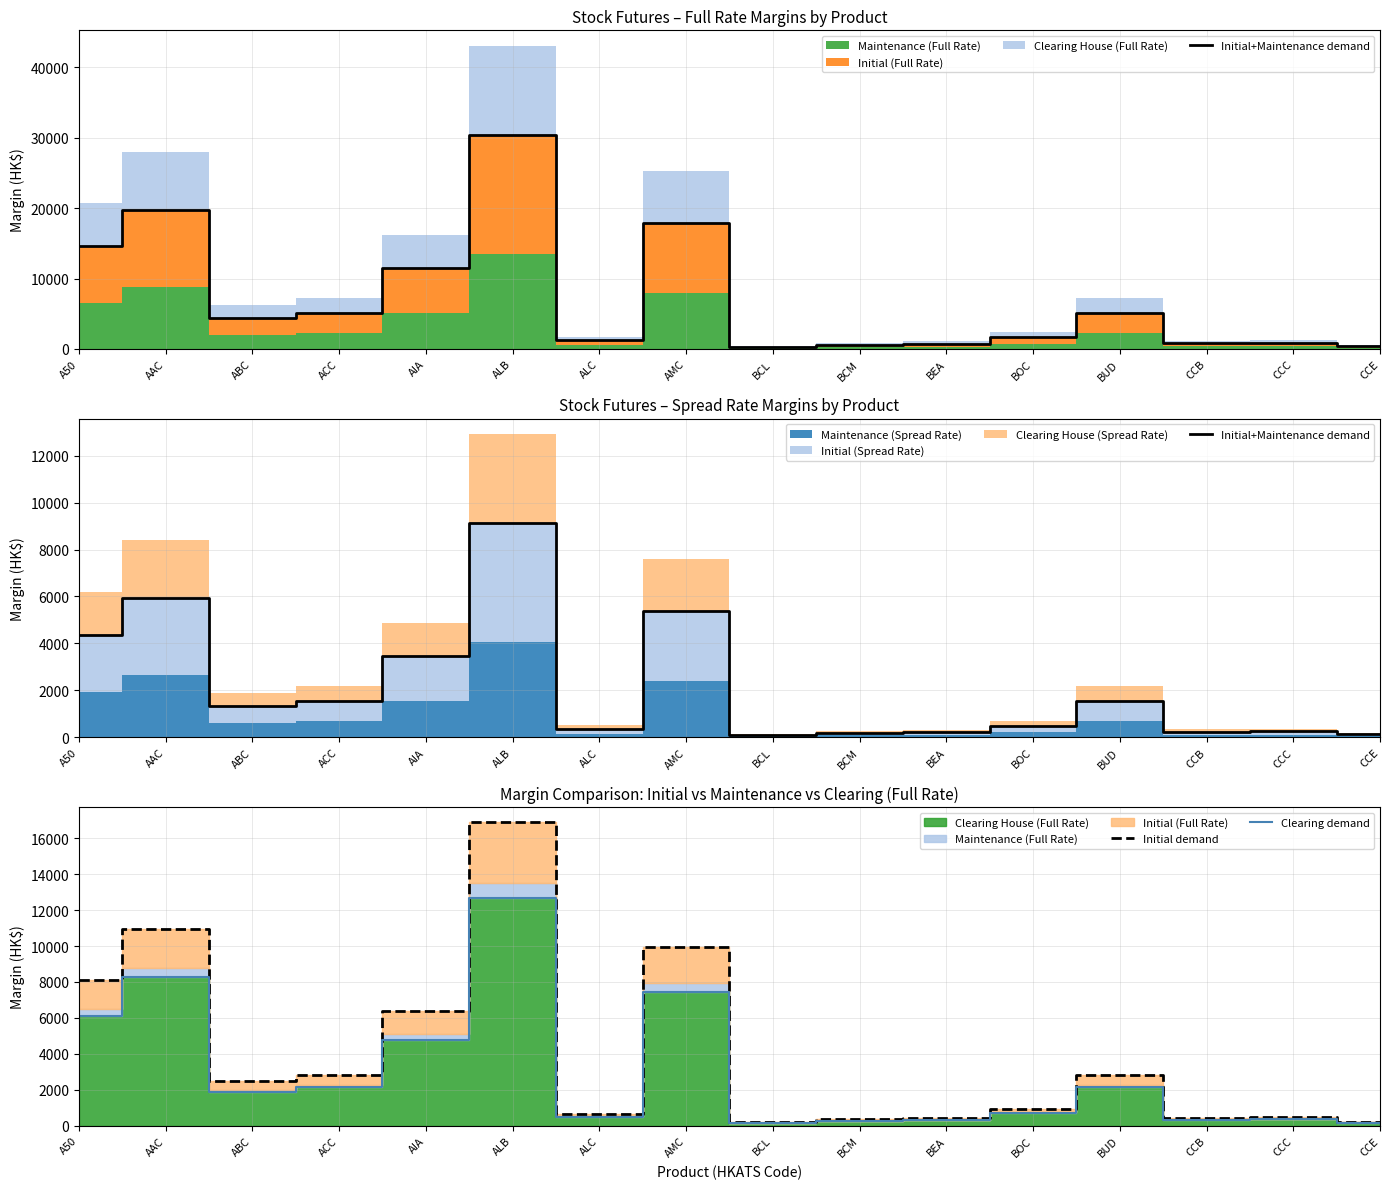

Reading right to left, list all the values displayed in this chart.

Initial+Maintenance demand: CCE=120	CCC=255	CCB=241	BUD=1528	BOC=496	BEA=225	BCM=185	BCL=102	AMC=5362	ALC=363	ALB=9120	AIA=3447	ACC=1535	ABC=1328	AAC=5936	A50=4379
Initial demand: CCE=223	CCC=470	CCB=445	BUD=2832	BOC=921	BEA=413	BCM=343	BCL=187	AMC=9921	ALC=671	ALB=16891	AIA=6357	ACC=2846	ABC=2460	AAC=10972	A50=8099
Clearing demand: CCE=168	CCC=354	CCB=335	BUD=2130	BOC=693	BEA=311	BCM=258	BCL=141	AMC=7460	ALC=505	ALB=12700	AIA=4780	ACC=2140	ABC=1850	AAC=8250	A50=6090